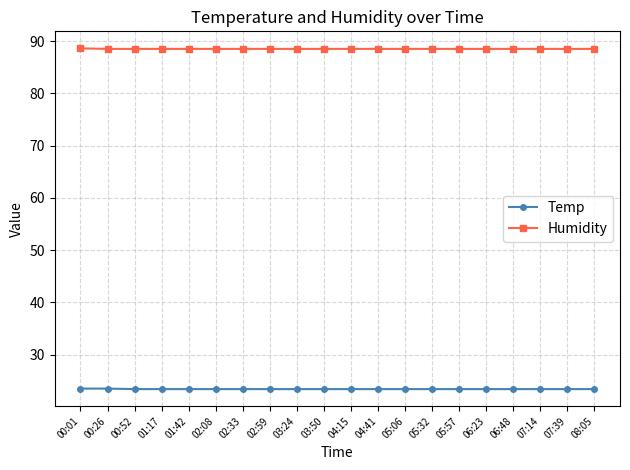

True or false: Temp and Humidity intersect in this chart.

False